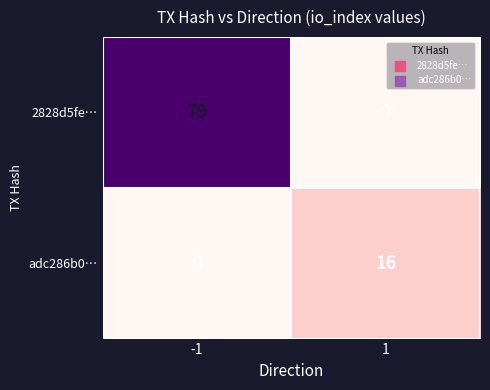

True or false: adc286b0… has a value of 16 at 1.

True